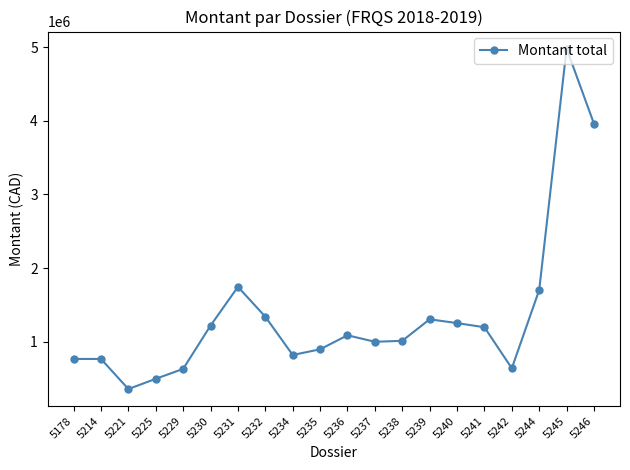

Where does the data first go above 1086413?

5230